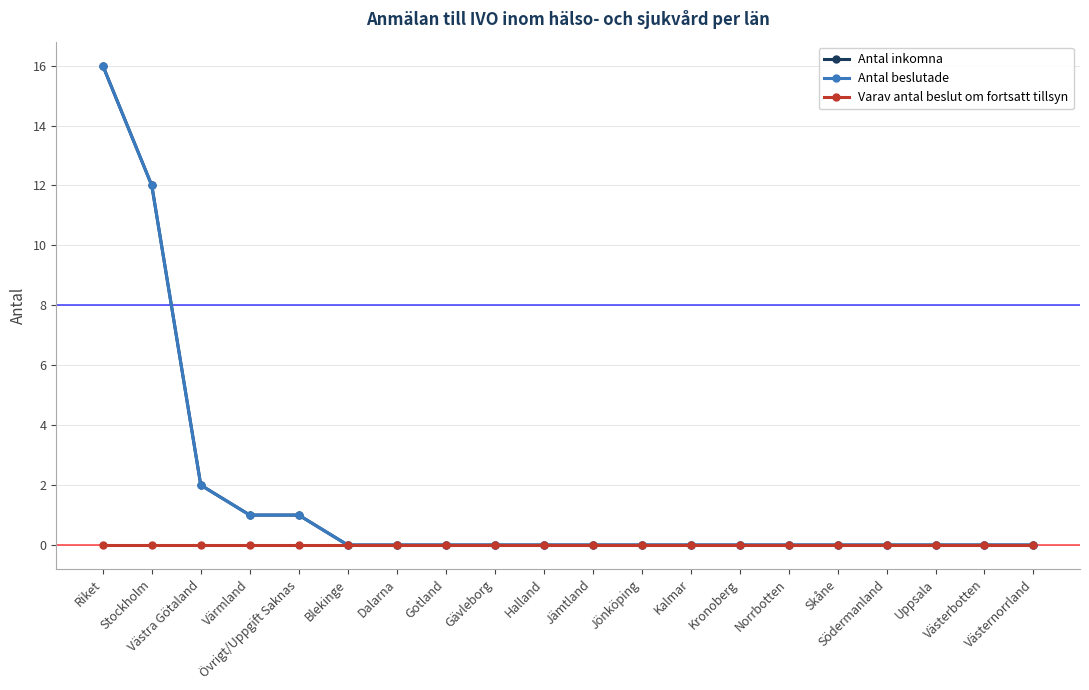

What is the maximum value shown in the chart?

16